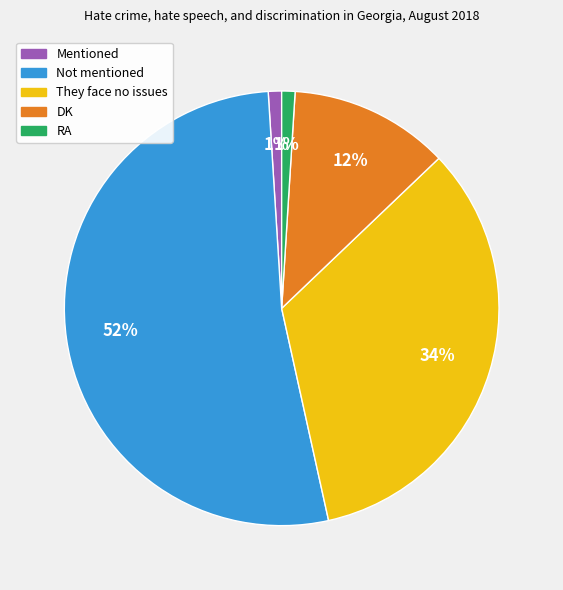

The Mentioned slice represents 10% of the pie. True or false?

False